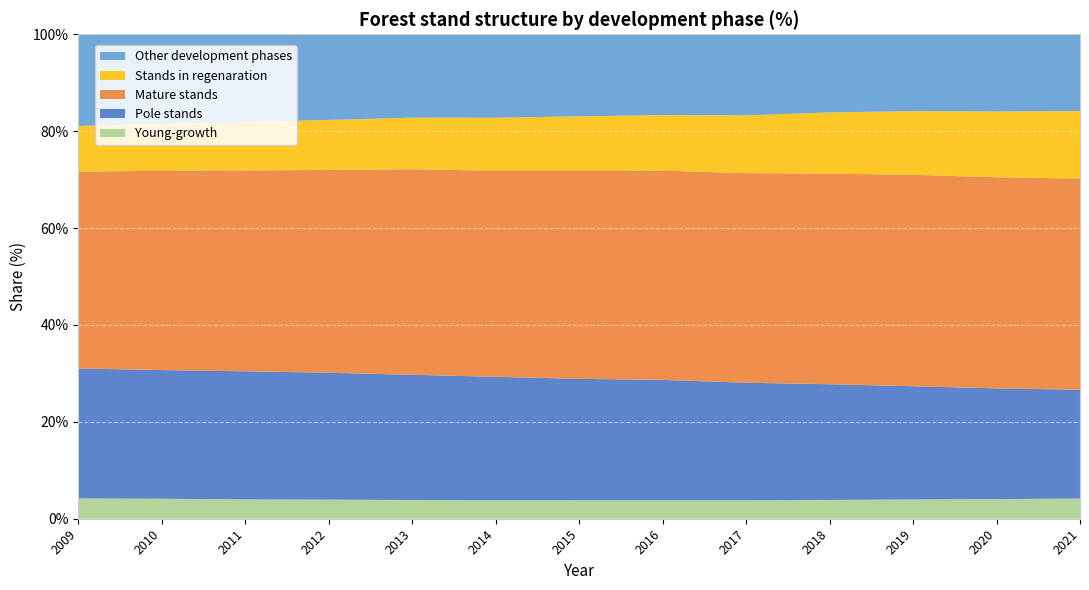

Reading left to right, transcribe all the data shown in this chart.

Young-growth: 4.2	4.1	4.0	4.0	3.9	3.8	3.8	3.8	3.8	3.9	4.0	4.1	4.2
Pole stands: 26.8	26.6	26.4	26.2	25.9	25.5	25.1	24.9	24.3	23.9	23.4	22.8	22.4
Mature stands: 40.6	41.1	41.5	41.9	42.4	42.5	42.9	43.2	43.3	43.5	43.6	43.6	43.6
Stands in regenaration: 9.4	9.7	10.0	10.3	10.6	10.9	11.3	11.5	11.9	12.6	13.1	13.6	13.9
Other development phases: 18.9	18.5	18.1	17.7	17.2	17.2	16.9	16.7	16.7	16.1	15.9	15.9	15.8